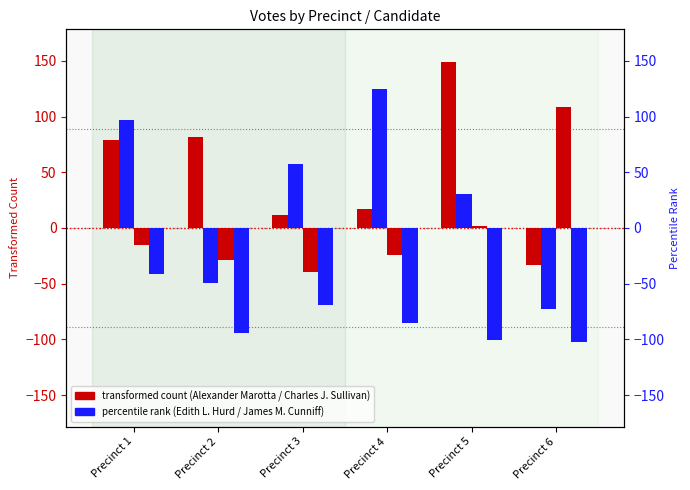

How many positive values does the Edith L. Hurd series have?

4